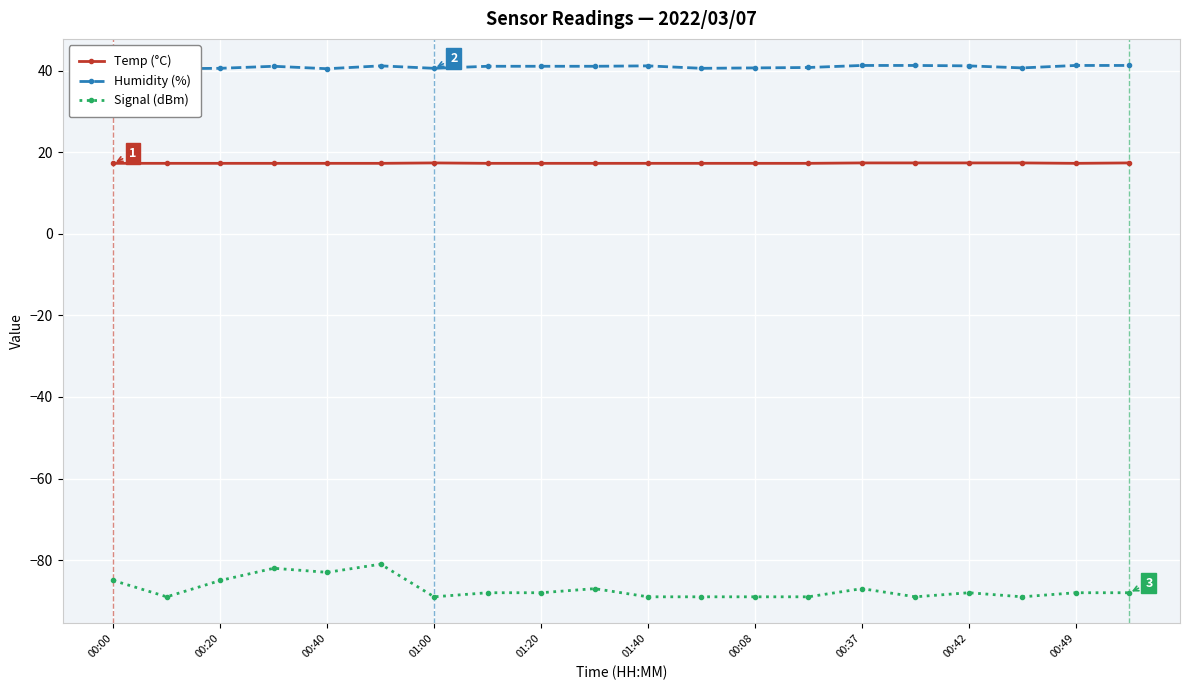

What are all the series names shown in the legend?

Temp (°C), Humidity (%), Signal (dBm)